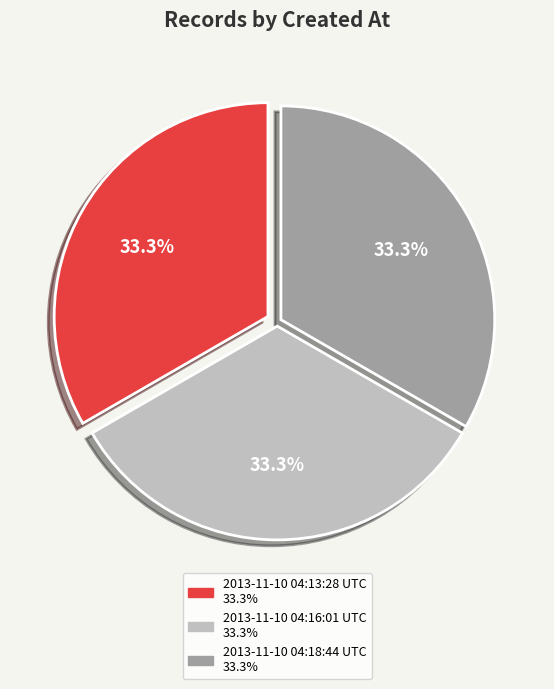

Approximately how many times larger is the value at 2013-11-10 04:18:44 UTC compared to 2013-11-10 04:13:28 UTC?

1.0